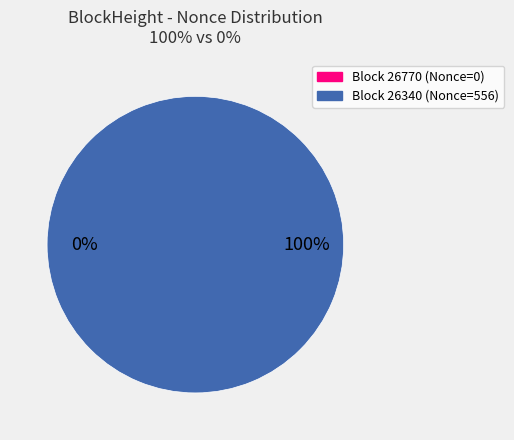

To the nearest percent, what is the difference between the largest and smallest slice percentages?

100%